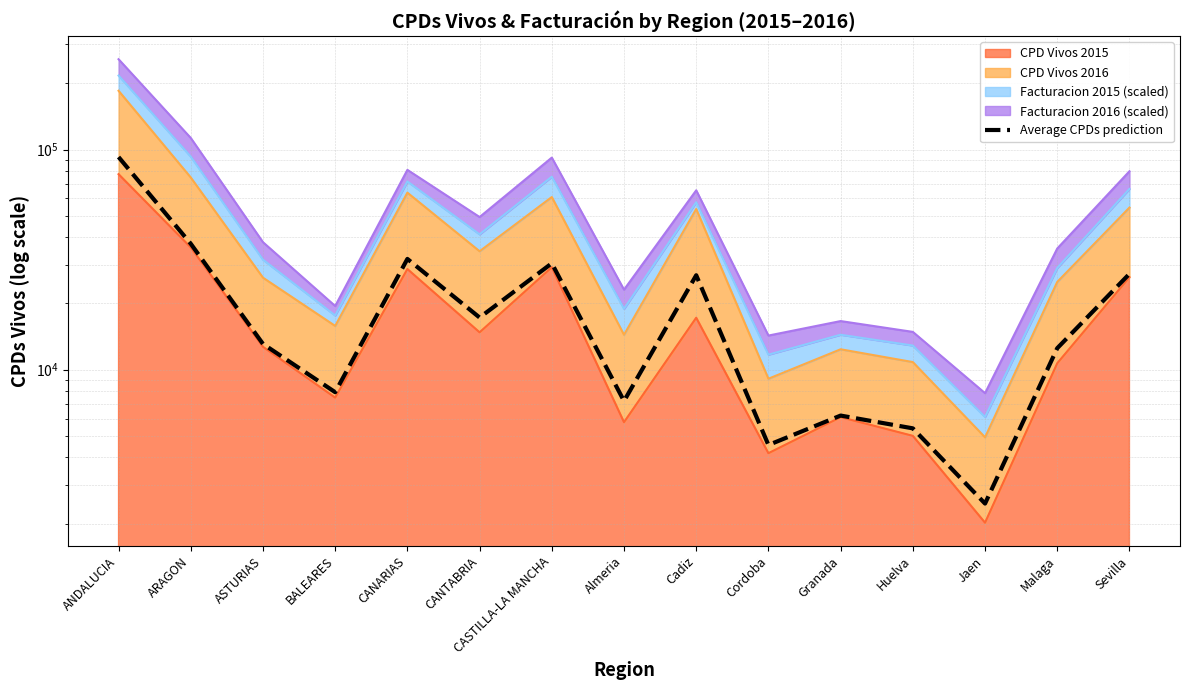

Is it true that the value at CANARIAS is 10406.5?

False